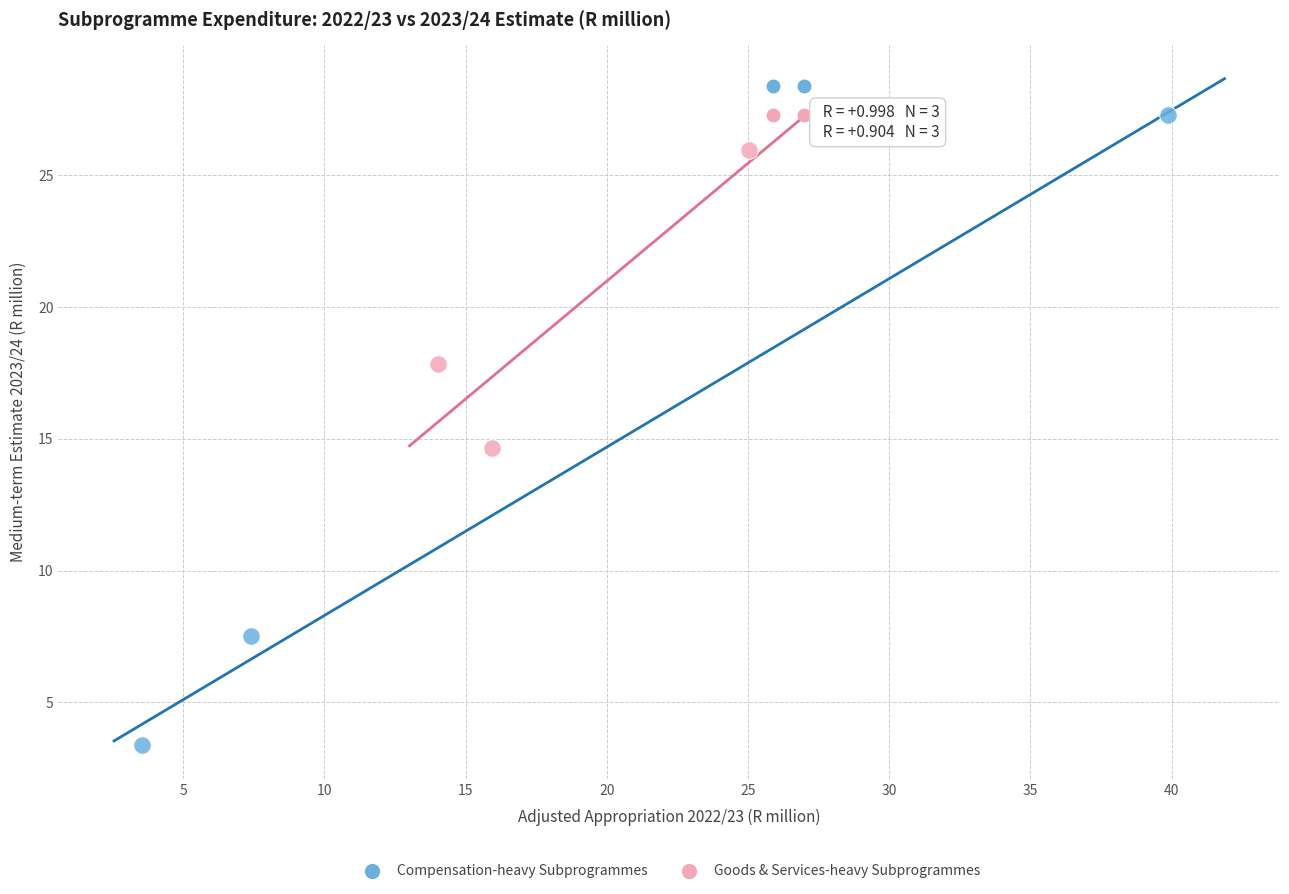

Which series contains the highest Y value?

Compensation-heavy Subprogrammes